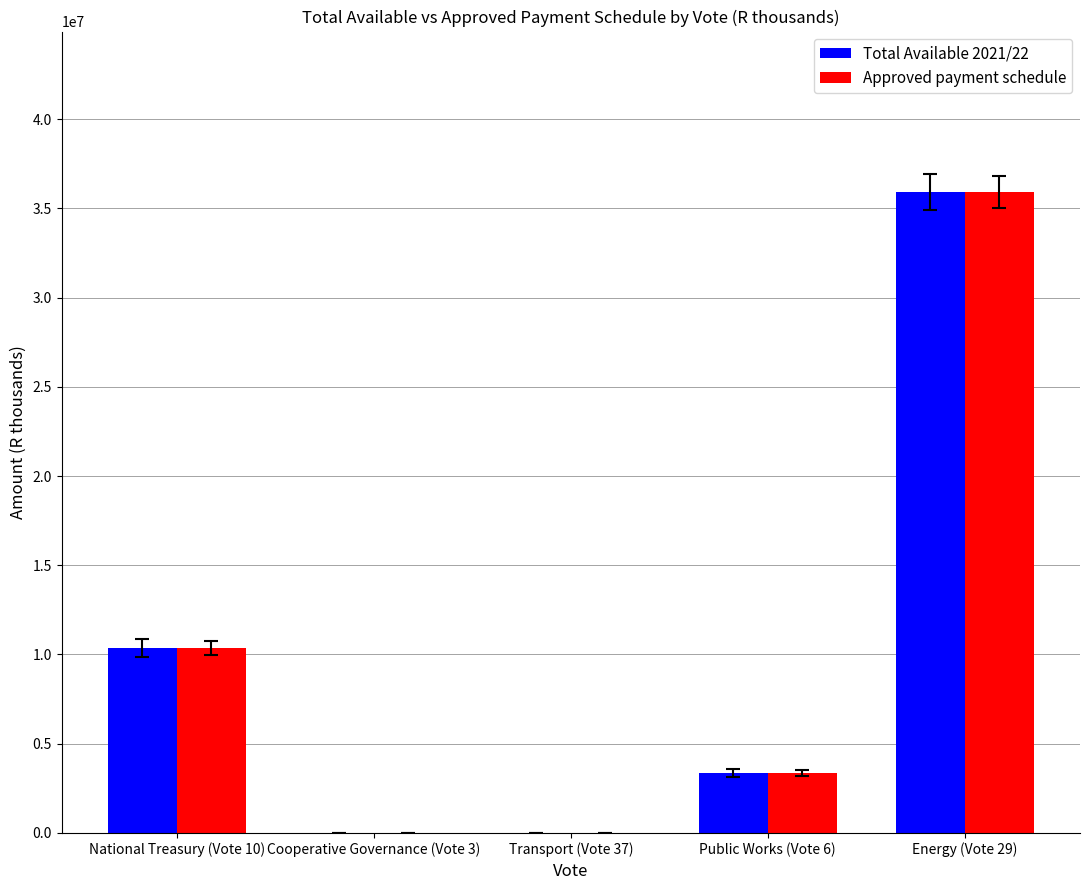

The value of Approved payment schedule at National Treasury (Vote 10) is 4228311. True or false?

False